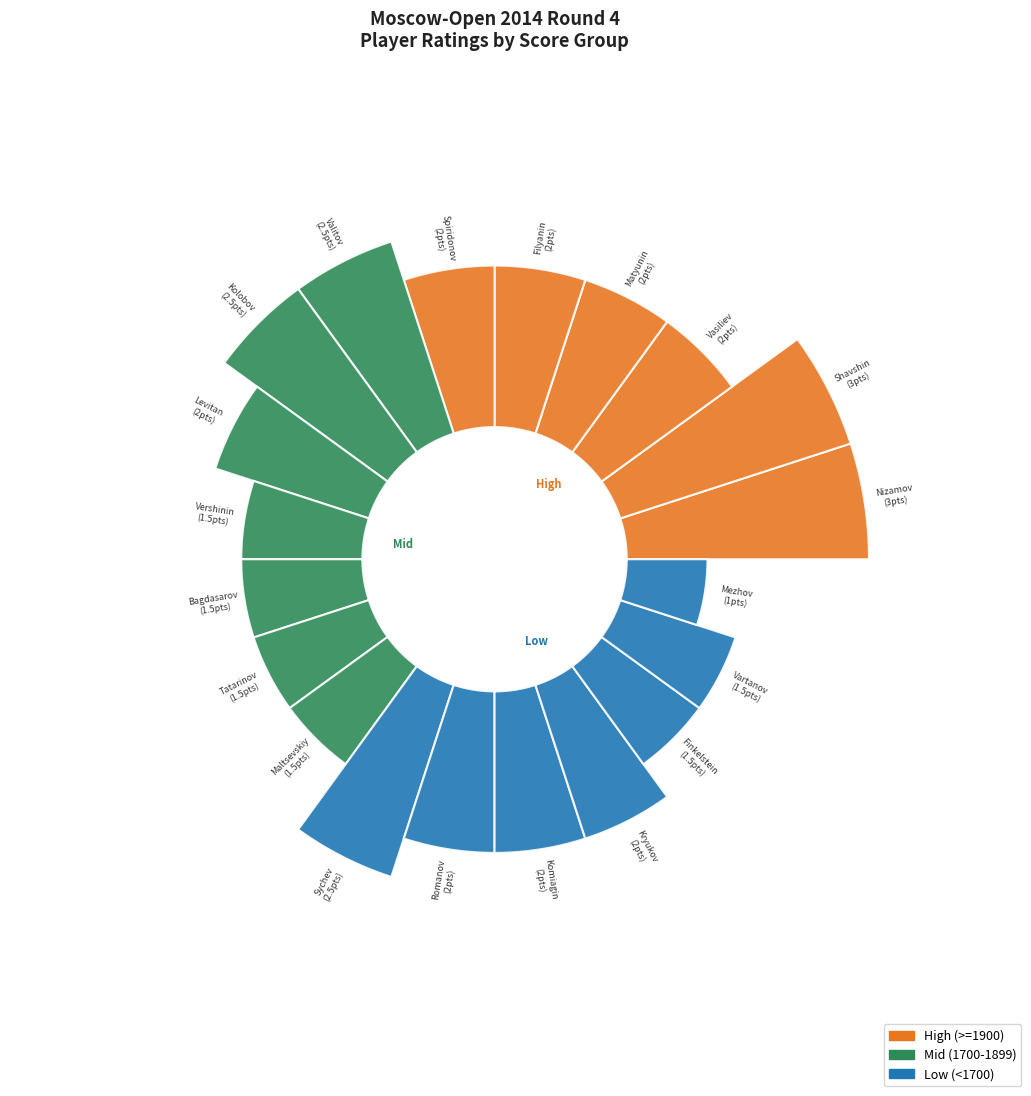

What is the largest slice in the pie chart?

Shavshin